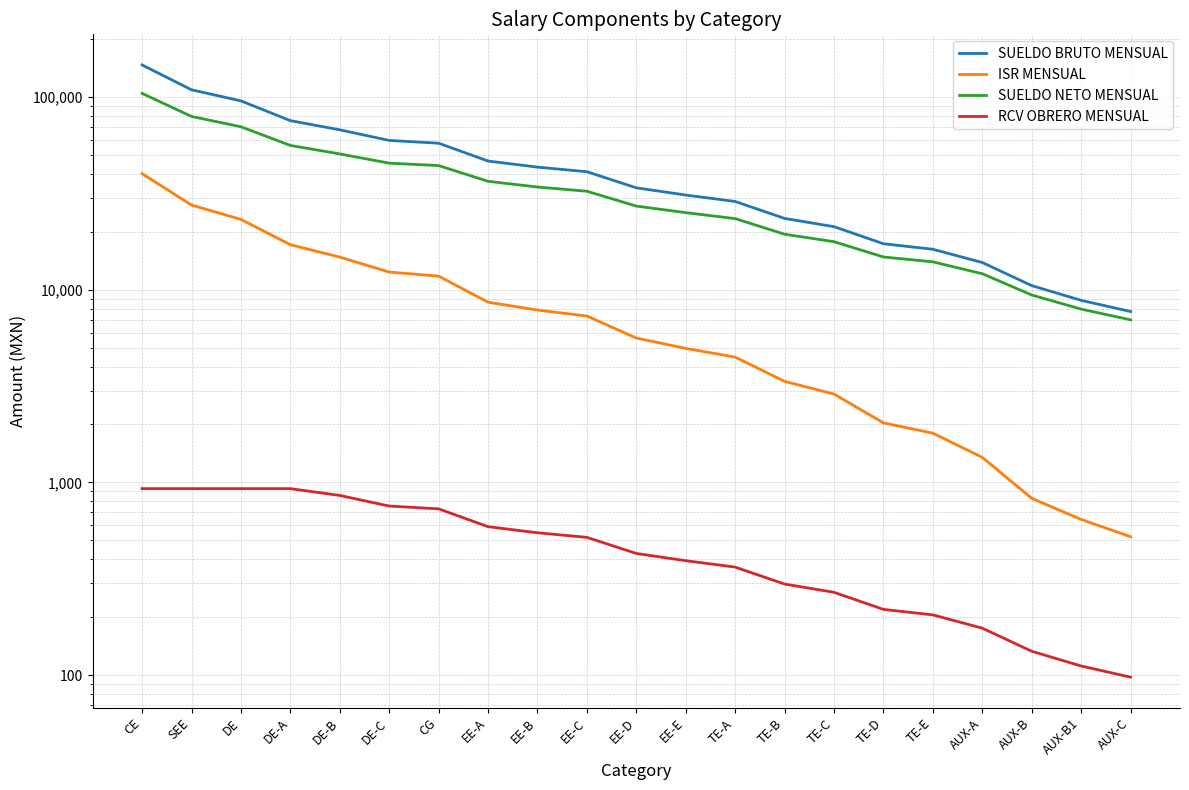

Rank the categories by RCV OBRERO MENSUAL value from lowest to highest.

AUX-C, AUX-B1, AUX-B, AUX-A, TE-E, TE-D, TE-C, TE-B, TE-A, EE-E, EE-D, EE-C, EE-B, EE-A, CG, DE-C, DE-B, CE, SEE, DE, DE-A